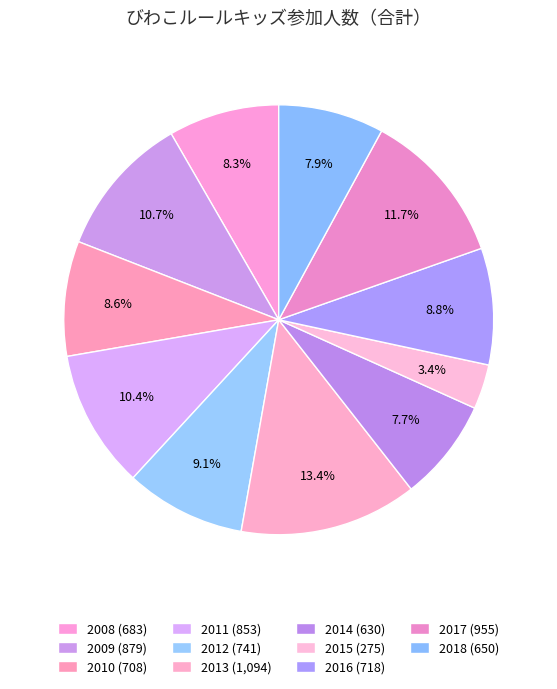

How many slices are in this pie chart?

11